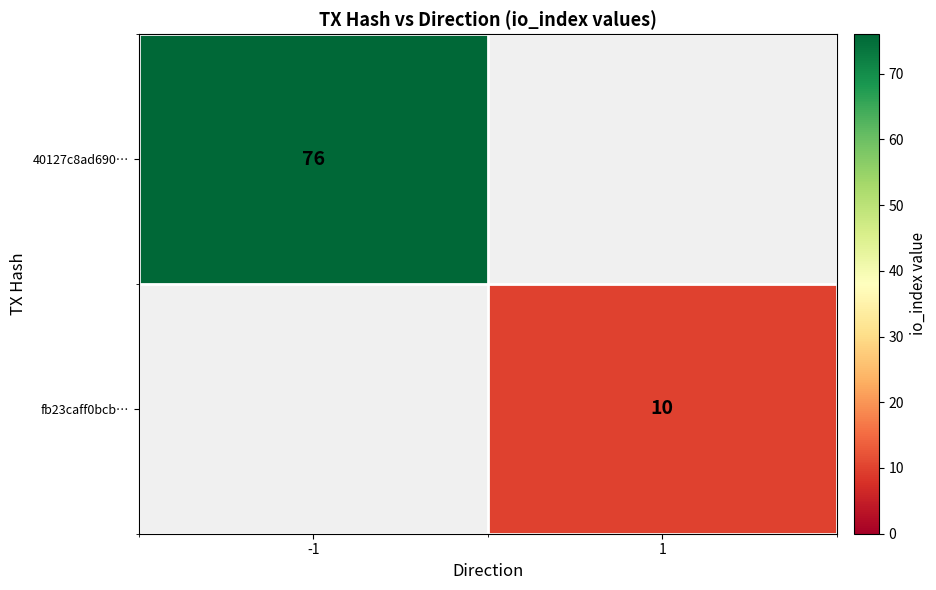

True or false: fb23caff0bcb… has a value of 5 at 1.

False